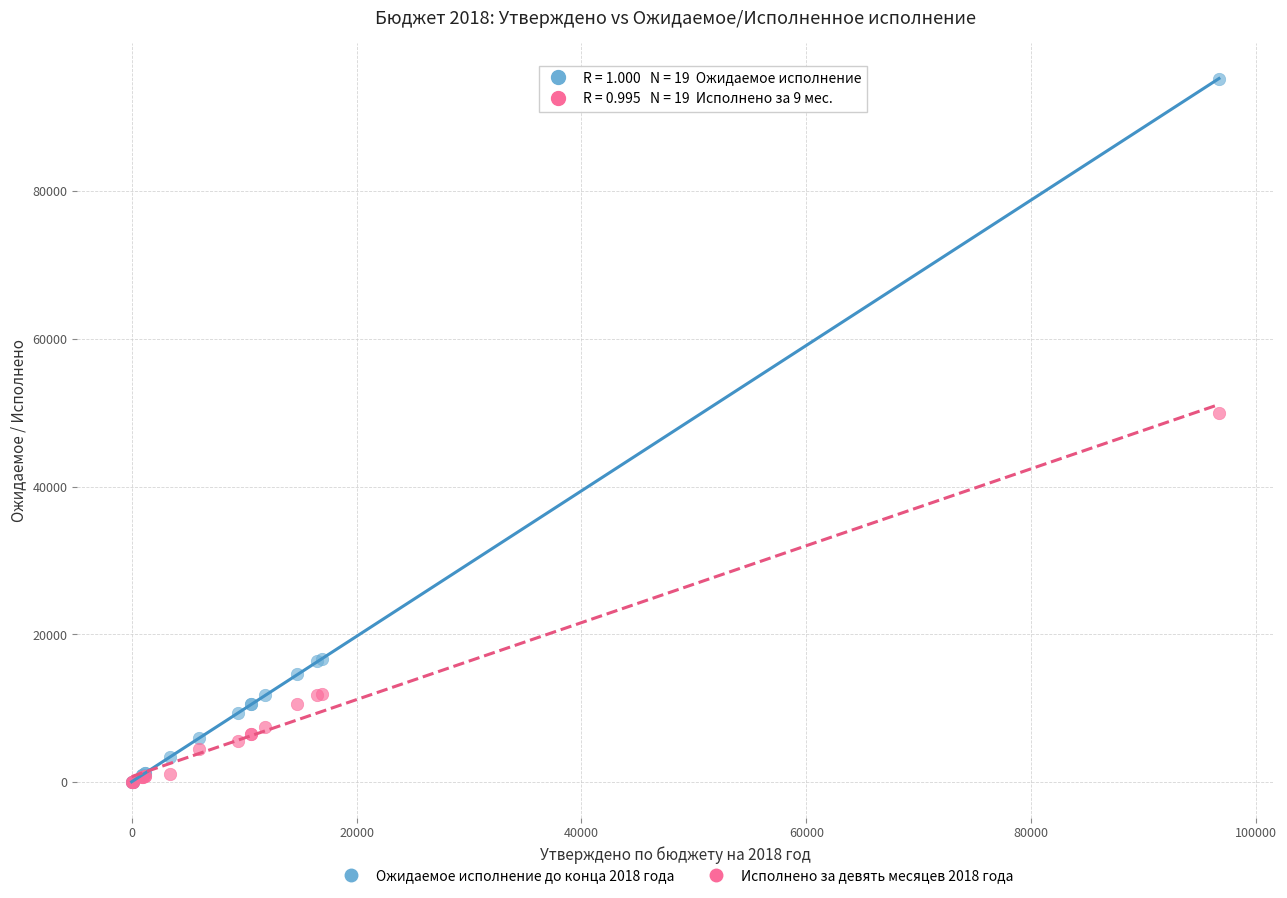

Which series contains the highest Y value?

Ожидаемое исполнение до конца 2018 года